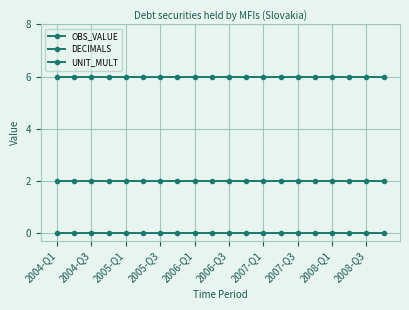

Does the chart display data point markers on the line(s)?

Yes